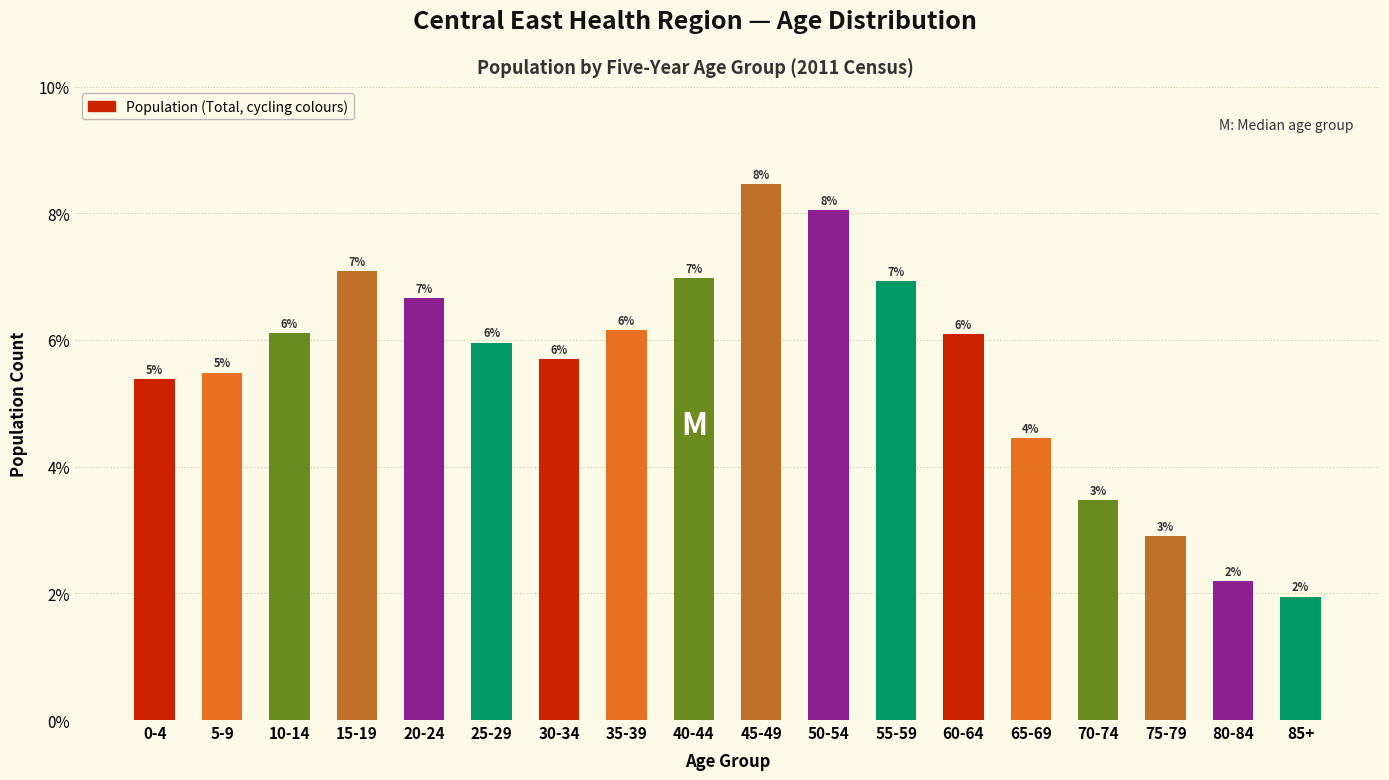

Are the bars horizontal?

No